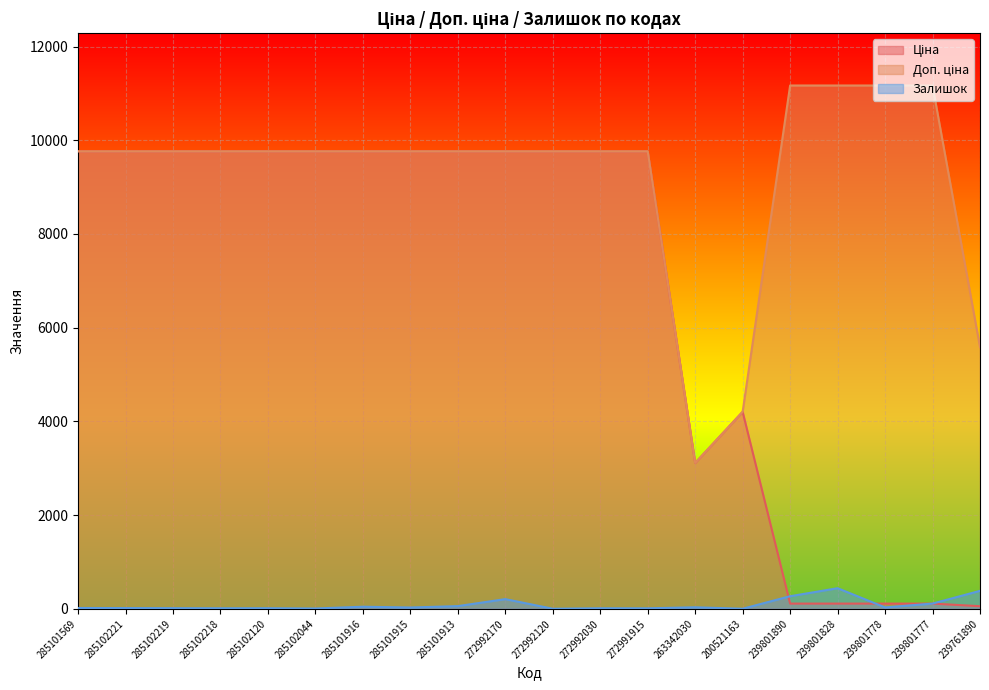

Is it true that Доп. ціна equals 3542.7 at 285101569?

False